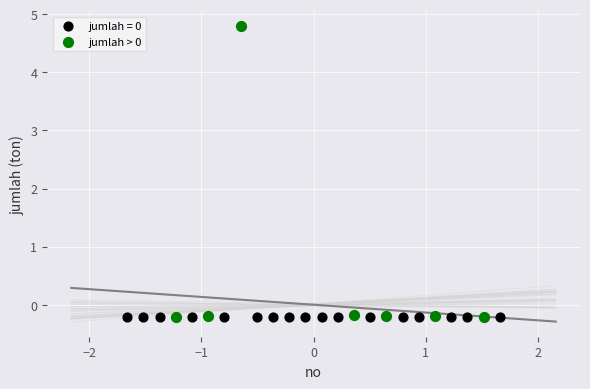

Which series reaches the maximum Y coordinate?

jumlah > 0